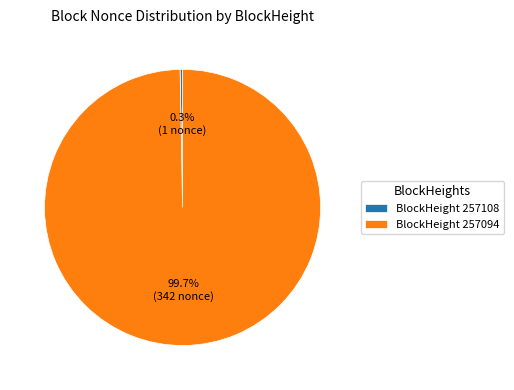

Which slice is the smallest?

BlockHeight 257108